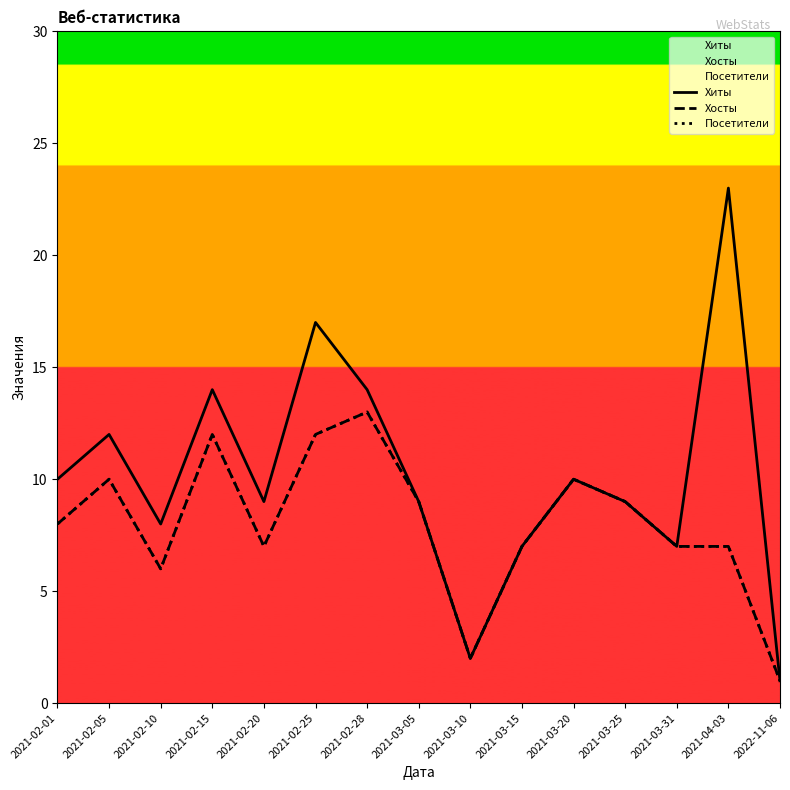

At which label does Хосты first exceed 8?

2021-02-05